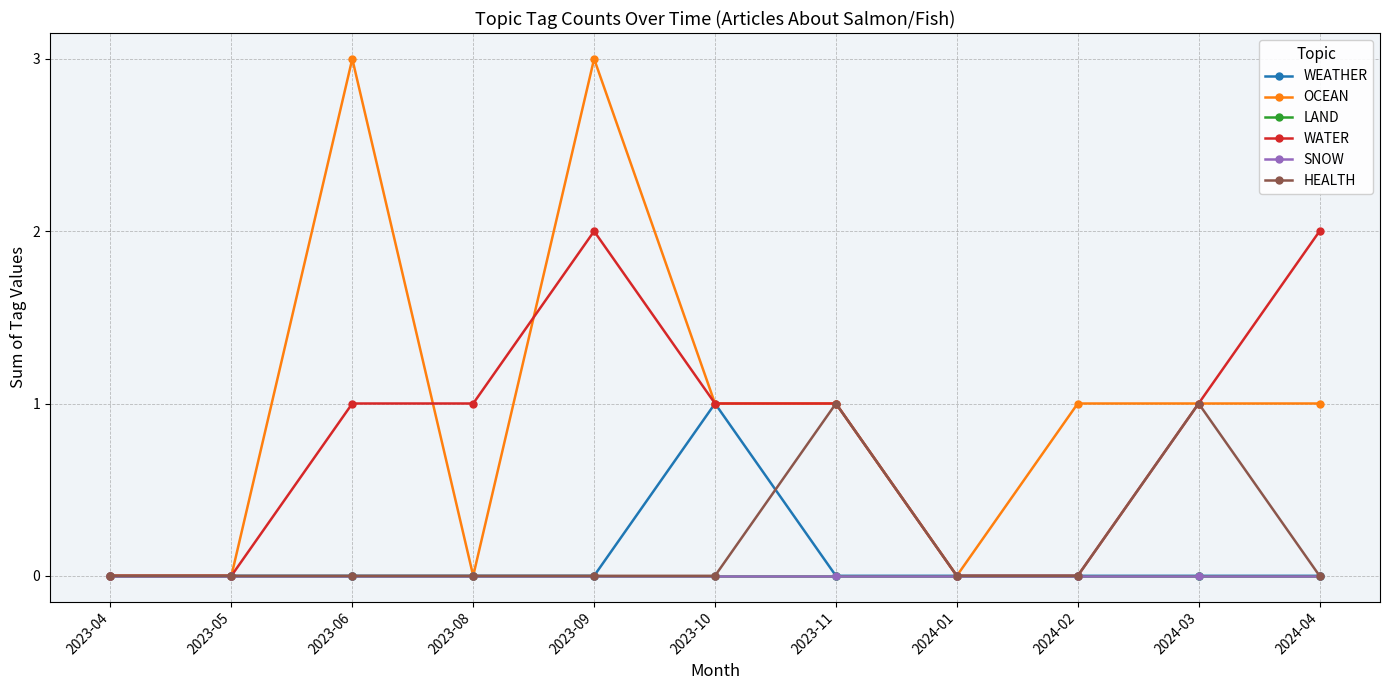

Reading right to left, extract all data points from this chart.

WEATHER: 2024-04=0	2024-03=0	2024-02=0	2024-01=0	2023-11=0	2023-10=1	2023-09=0	2023-08=0	2023-06=0	2023-05=0	2023-04=0
OCEAN: 2024-04=1	2024-03=1	2024-02=1	2024-01=0	2023-11=1	2023-10=1	2023-09=3	2023-08=0	2023-06=3	2023-05=0	2023-04=0
LAND: 2024-04=0	2024-03=0	2024-02=0	2024-01=0	2023-11=0	2023-10=0	2023-09=0	2023-08=0	2023-06=0	2023-05=0	2023-04=0
WATER: 2024-04=2	2024-03=1	2024-02=0	2024-01=0	2023-11=1	2023-10=1	2023-09=2	2023-08=1	2023-06=1	2023-05=0	2023-04=0
SNOW: 2024-04=0	2024-03=0	2024-02=0	2024-01=0	2023-11=0	2023-10=0	2023-09=0	2023-08=0	2023-06=0	2023-05=0	2023-04=0
HEALTH: 2024-04=0	2024-03=1	2024-02=0	2024-01=0	2023-11=1	2023-10=0	2023-09=0	2023-08=0	2023-06=0	2023-05=0	2023-04=0